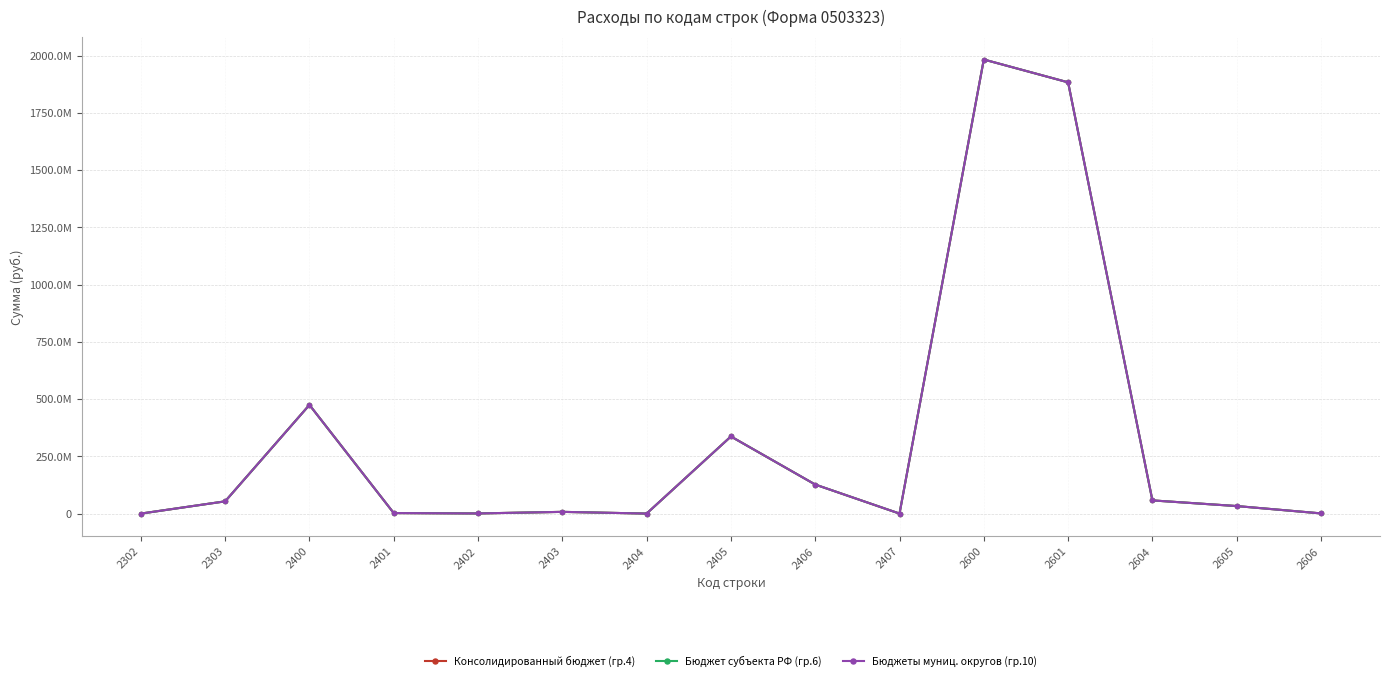

At which label does Бюджет субъекта РФ (гр.6) first exceed 32965405?

2303